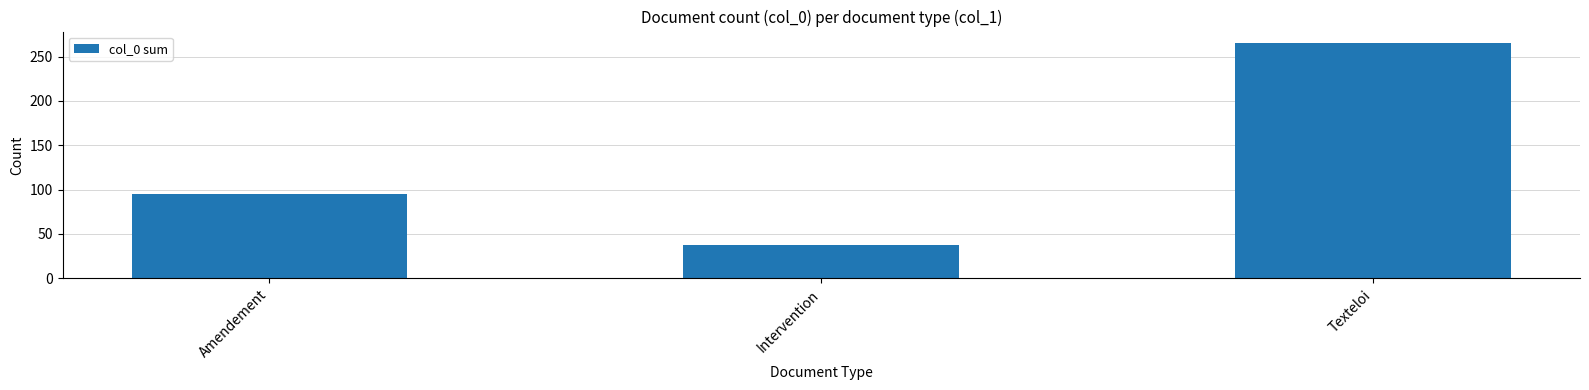

Are the bars grouped side by side (vs. stacked)?

No